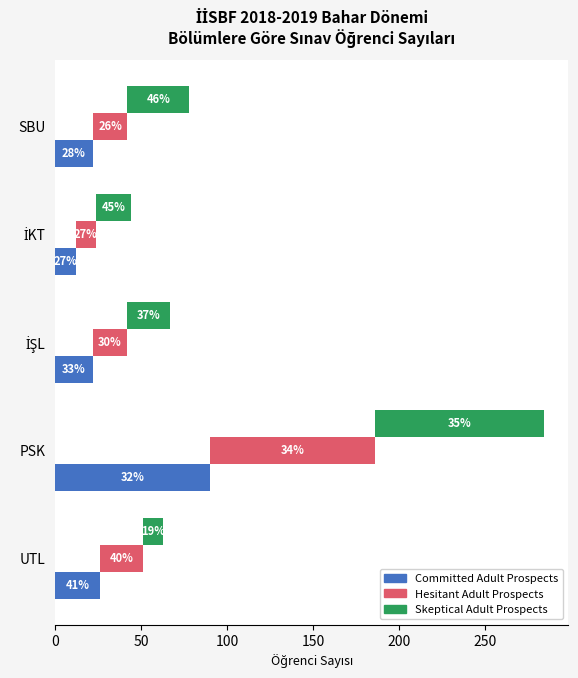

How many values in the Committed Adult Prospects series are below 22?

1